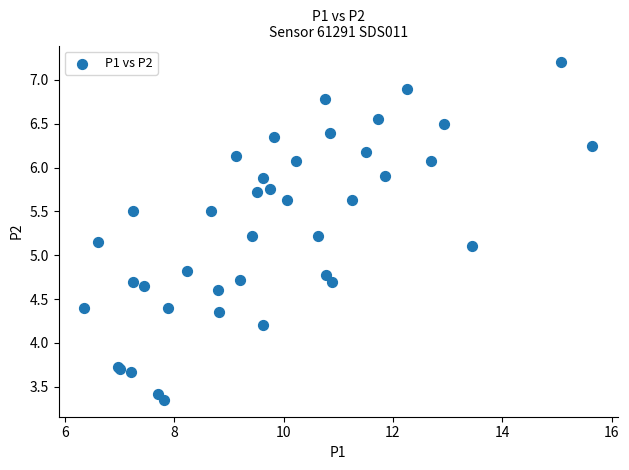

What Y value in the scatter plot is closest to 5?

5.1